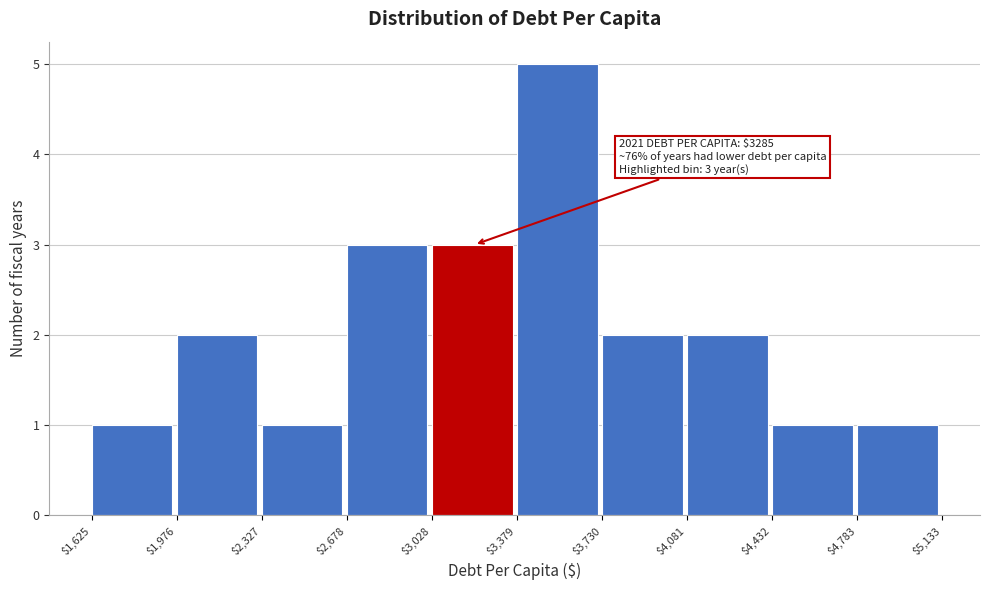

Over which range of the x-axis is the bar tallest?

$3,379 to $3,730